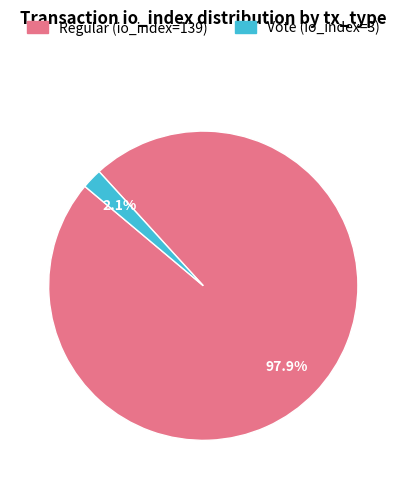

Combined, what portion of the pie is Vote (io_index=3) and Regular (io_index=139)?

100.0%